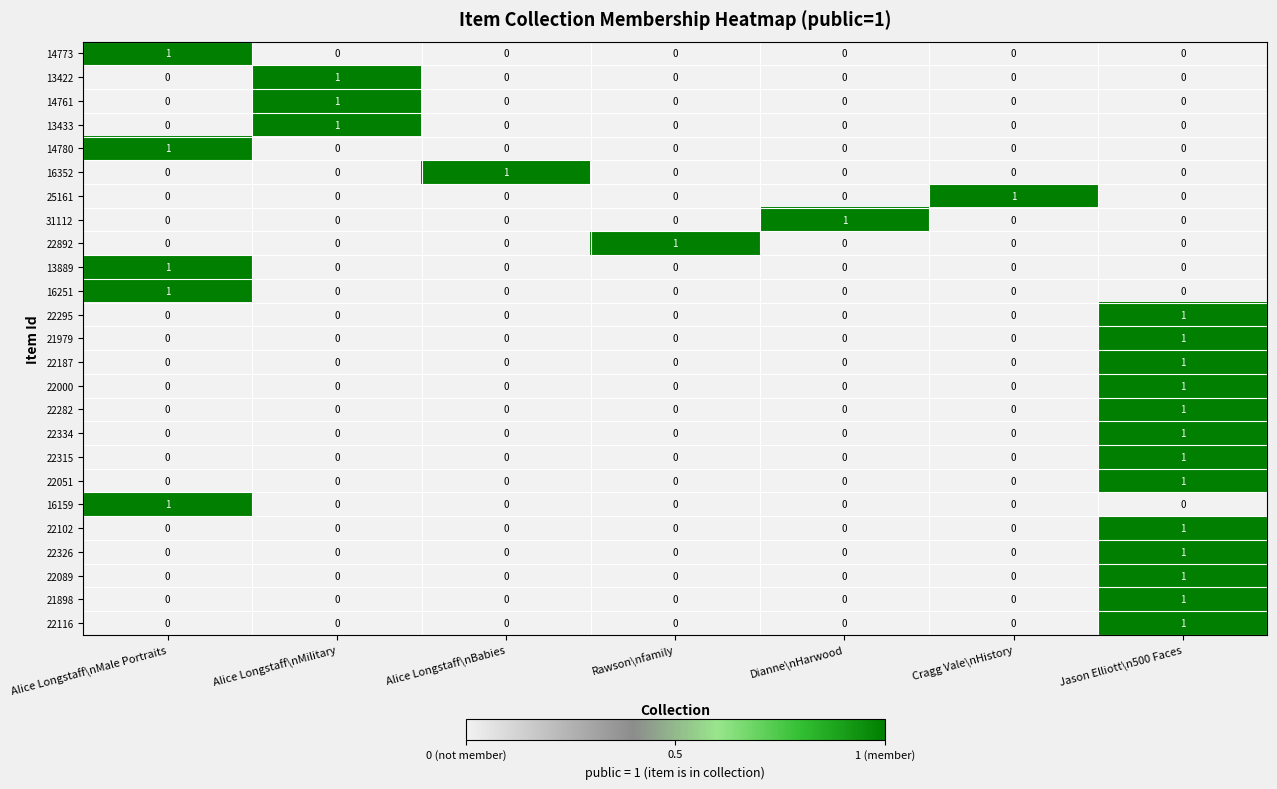

The 14761 series shows 0 at Cragg Vale\nHistory. True or false?

True